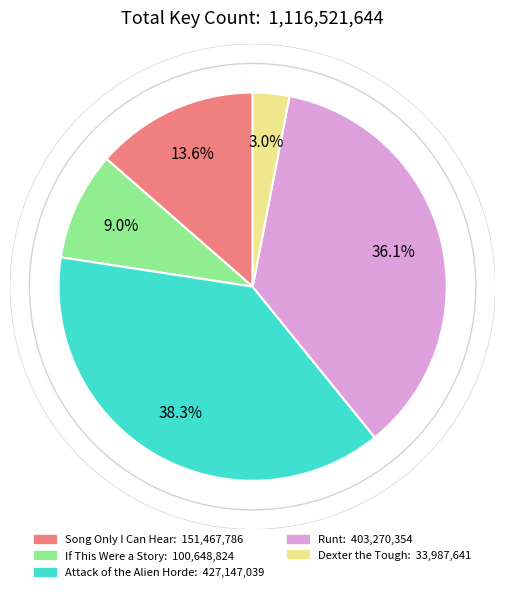

How many slices are in this pie chart?

5